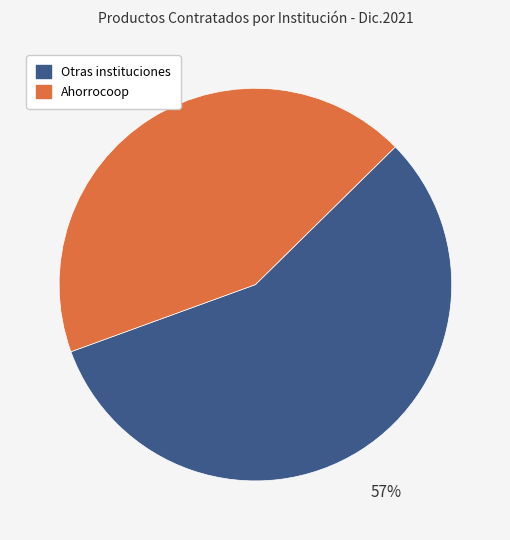

To the nearest percent, what is the average slice percentage?

50%